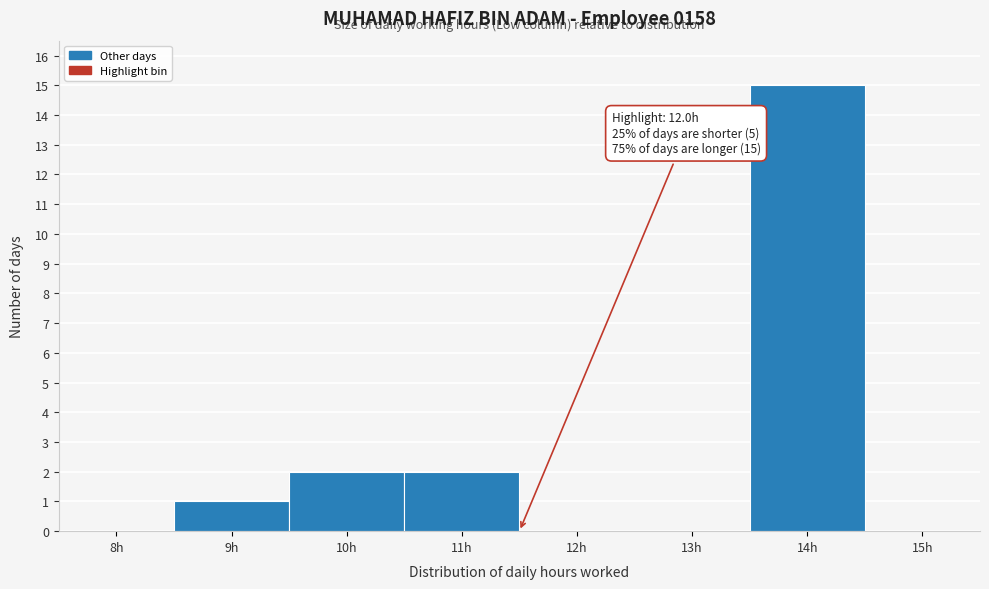

Reading right to left, extract all data points from this chart.

15h=0	14h=15	13h=0	12h=0	11h=2	10h=2	9h=1	8h=0